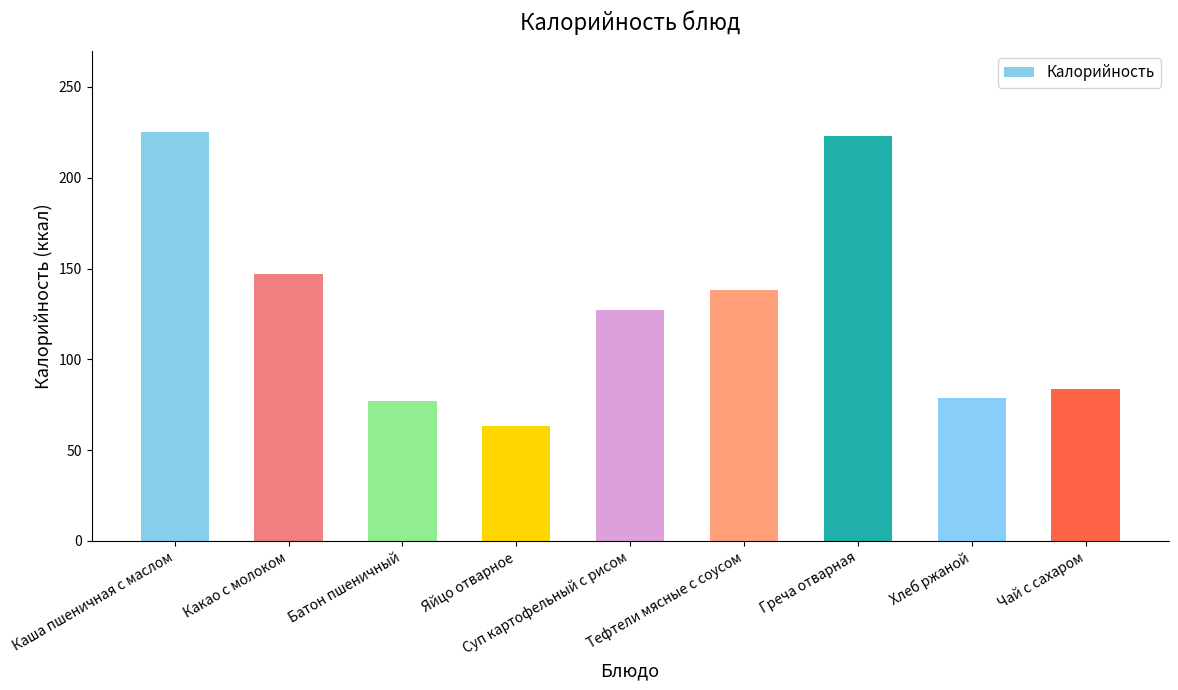

What is the change in value from Яйцо отварное to Суп картофельный с рисом?

+64.0